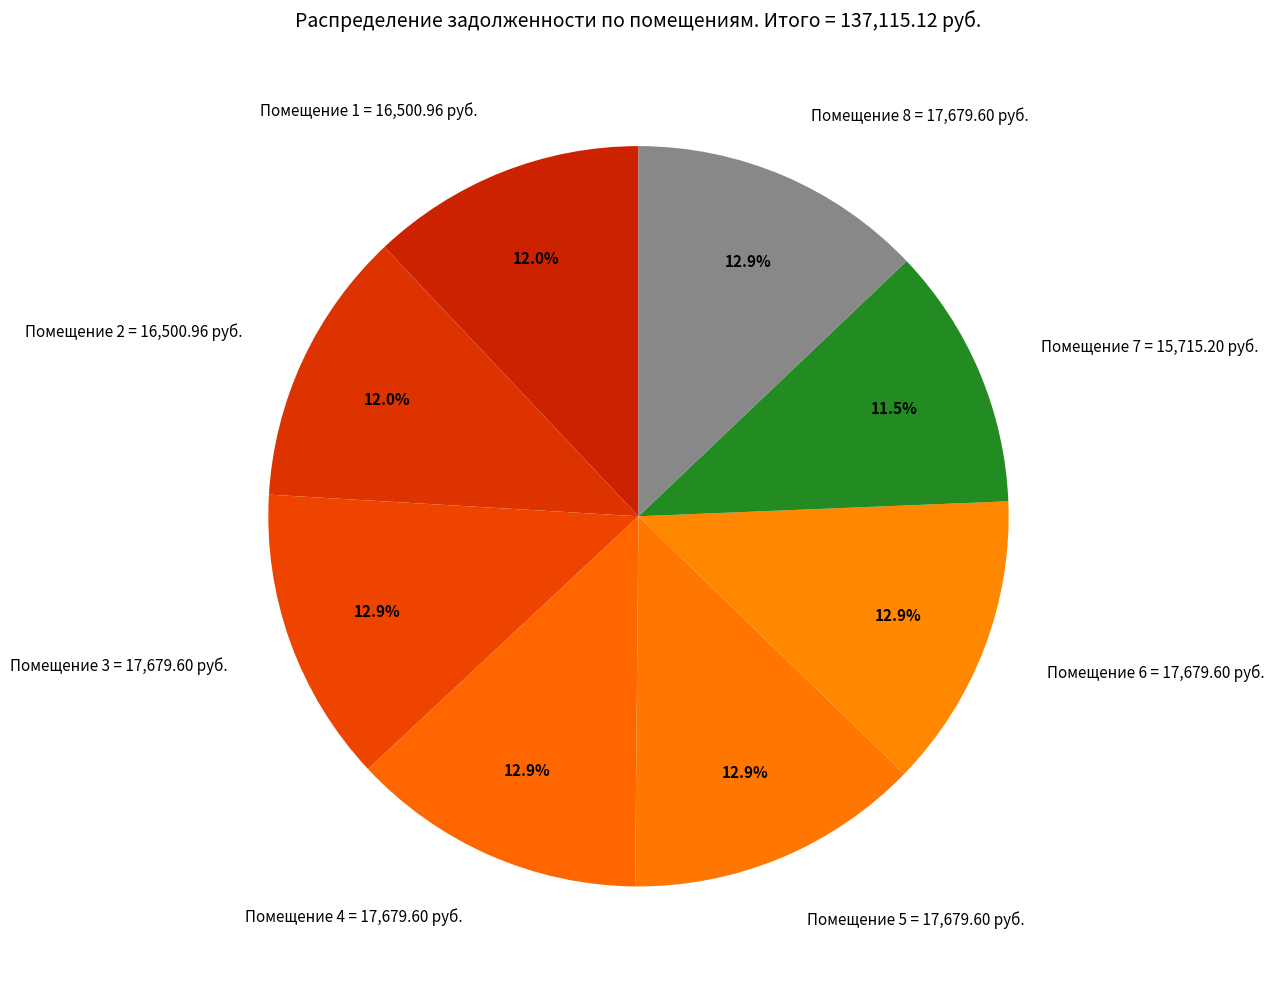

What percentage do Помещение 8 and Помещение 2 together represent?

24.9%